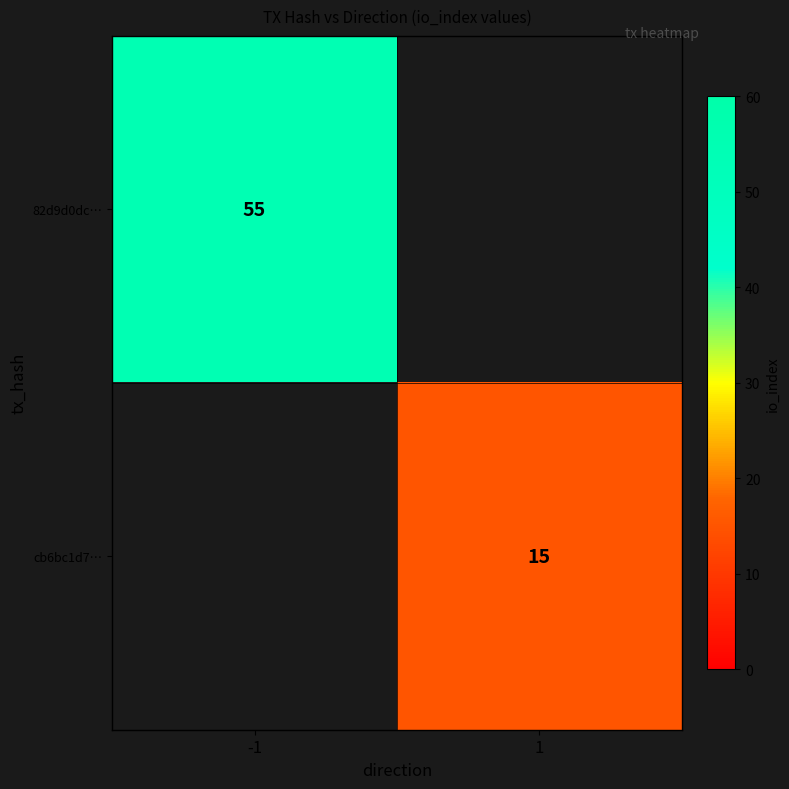

True or false: 82d9d0dc… has a value of 33 at -1.

False